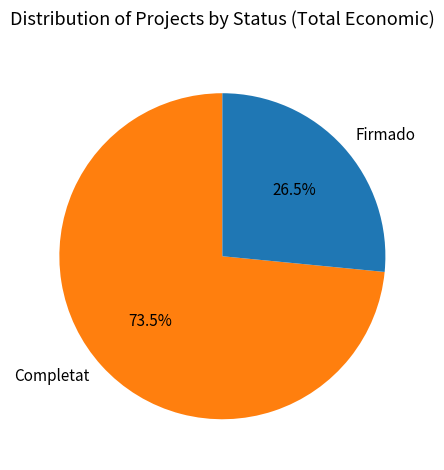

Rank the categories by value from highest to lowest.

Completat, Firmado